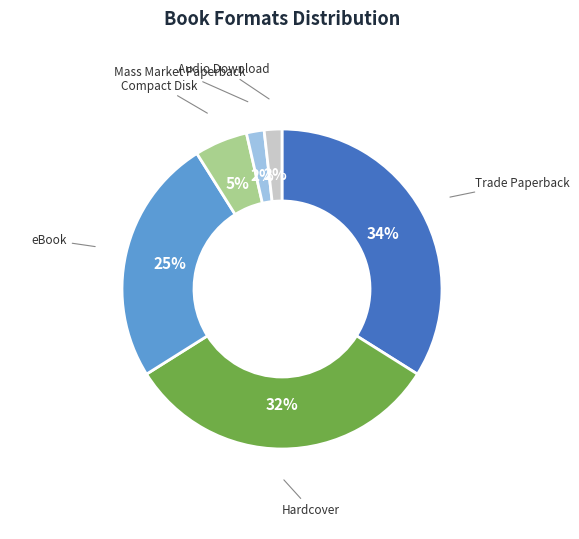

Does any single category account for the majority?

No